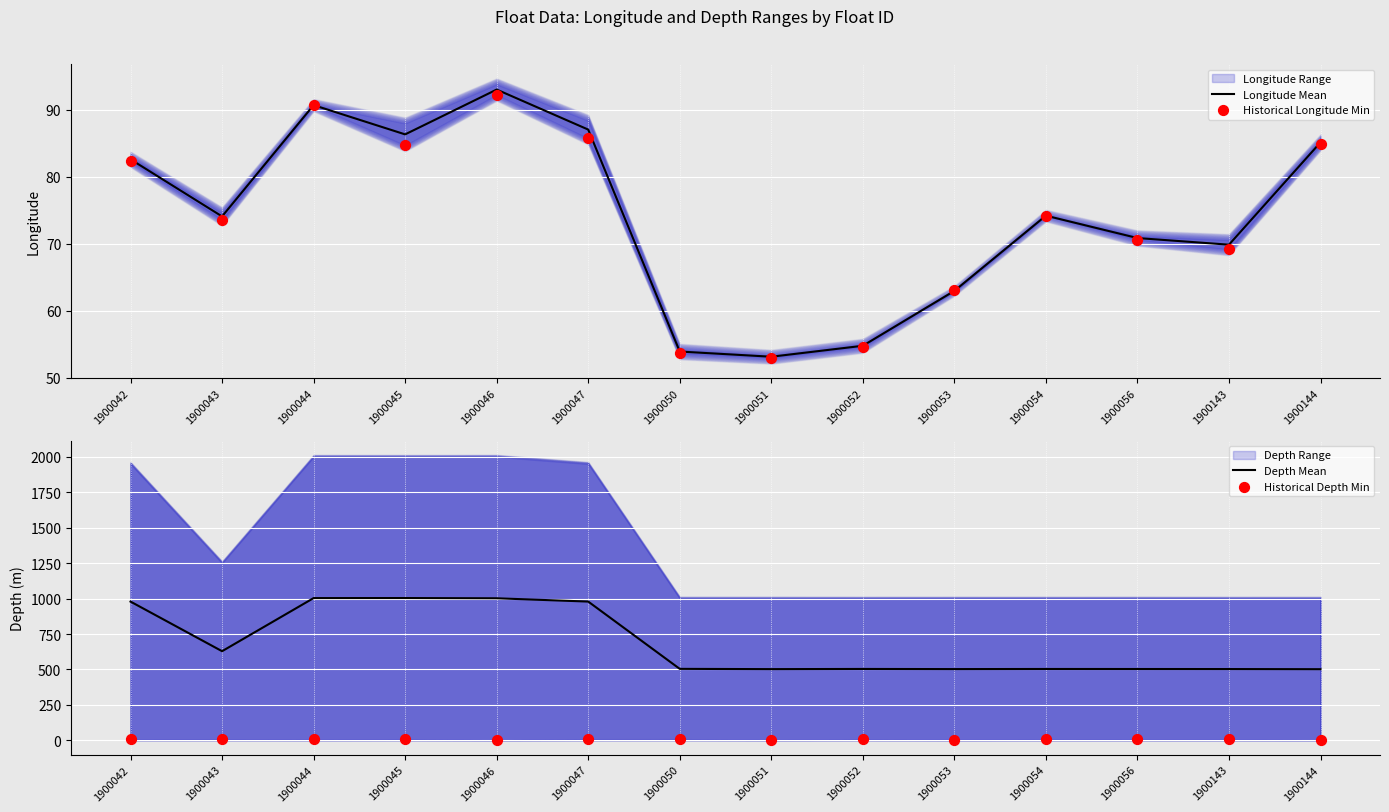

Which series reaches the minimum Y coordinate?

Historical Depth Min